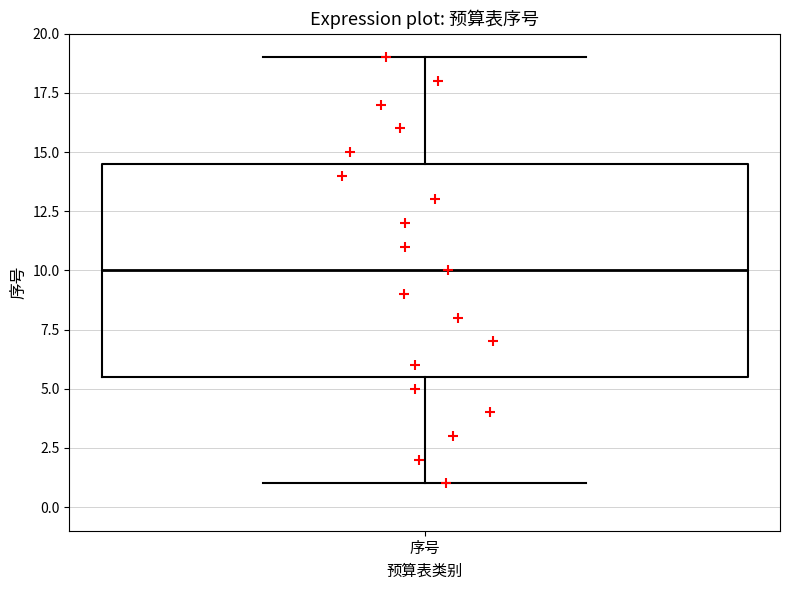

Transcribe this box plot: give where the median line is, the range the box spans, and where the two whiskers end, as read against the y-axis. The values are not printed on the chart, so give them approximately, as read against the axis.

median 10.0, box 5.5 to 14.5, whiskers 1.0 to 19.0